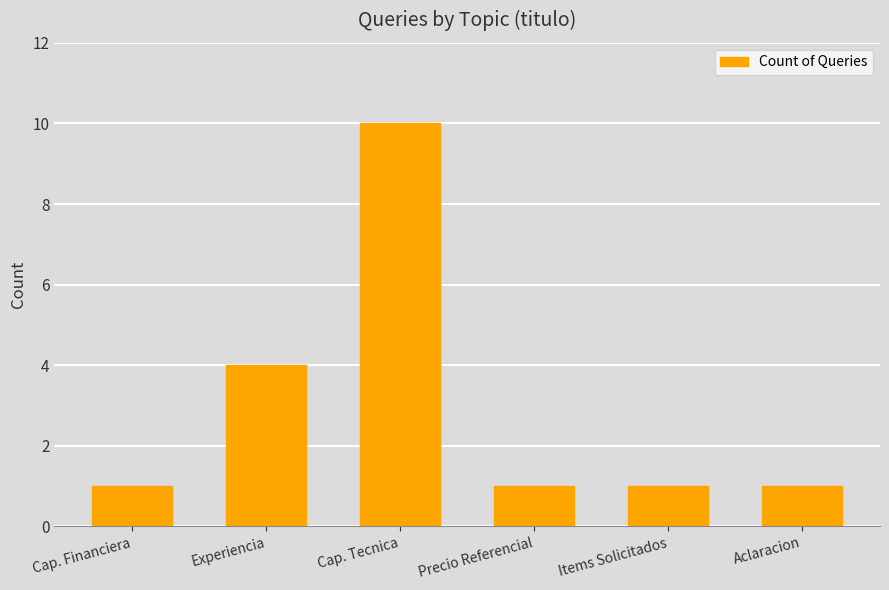

At which label is the value closest to 5?

Experiencia